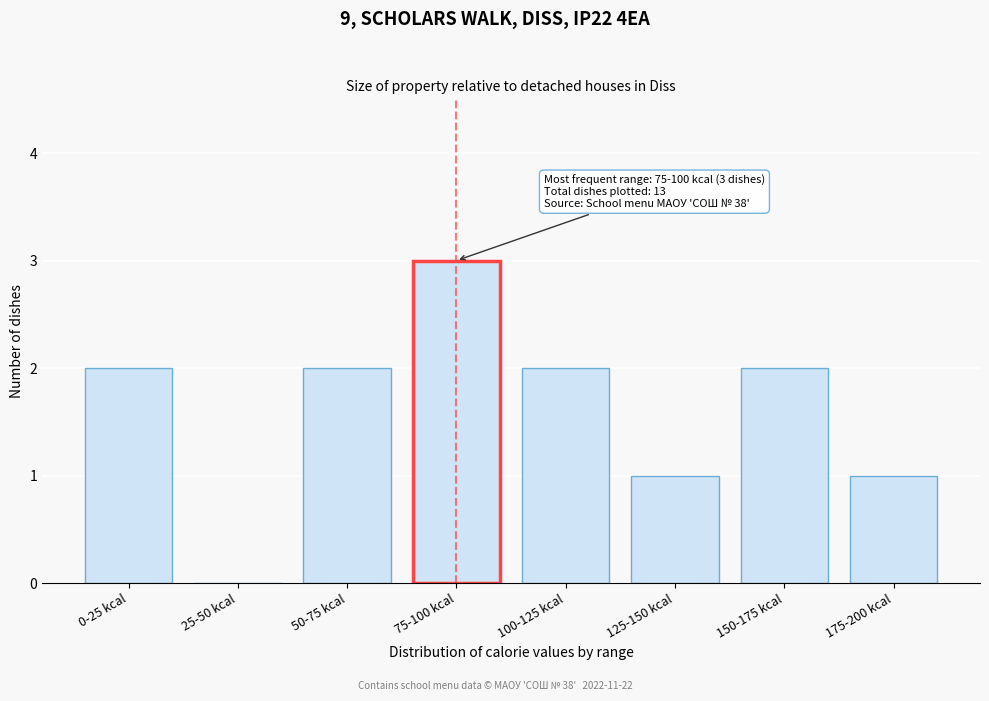

Reading left to right, what are all the values shown in this chart?

0-25 kcal=2	25-50 kcal=0	50-75 kcal=2	75-100 kcal=3	100-125 kcal=2	125-150 kcal=1	150-175 kcal=2	175-200 kcal=1